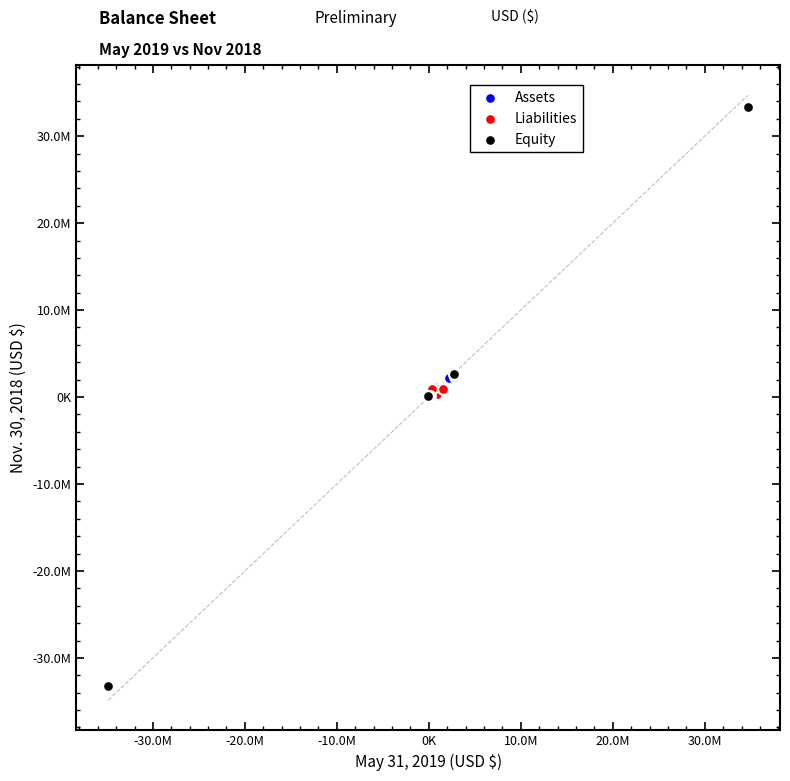

Which series contains the lowest Y value?

Equity